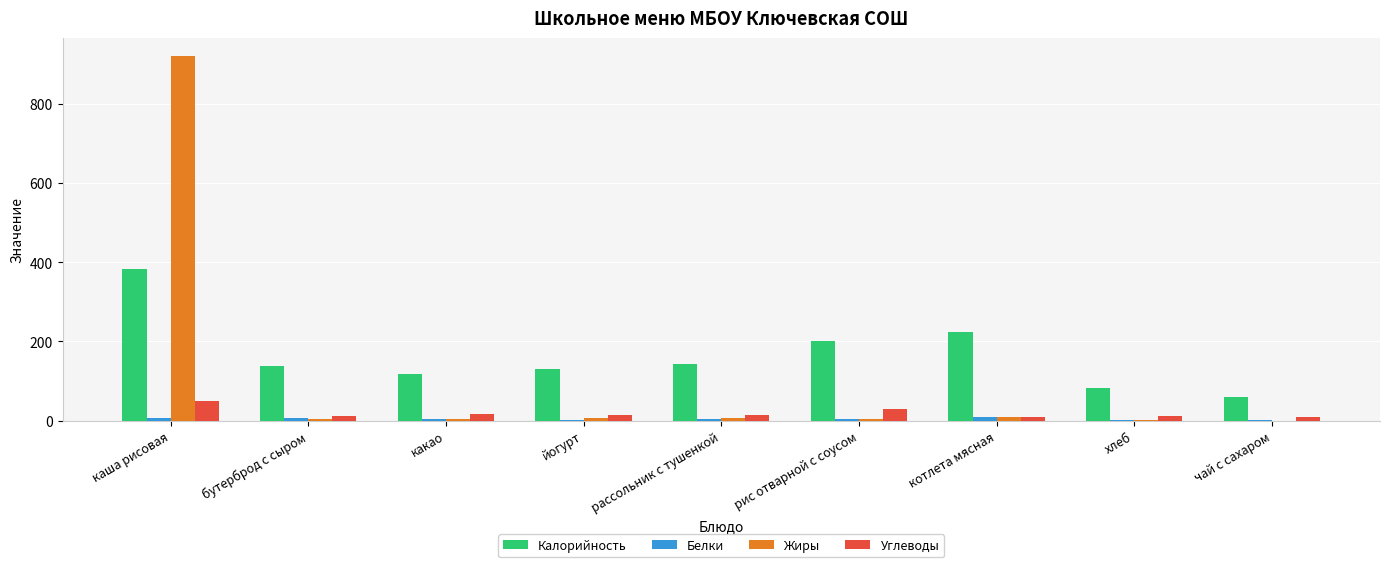

What is the spread (max minus min) of values at какао?

115.6